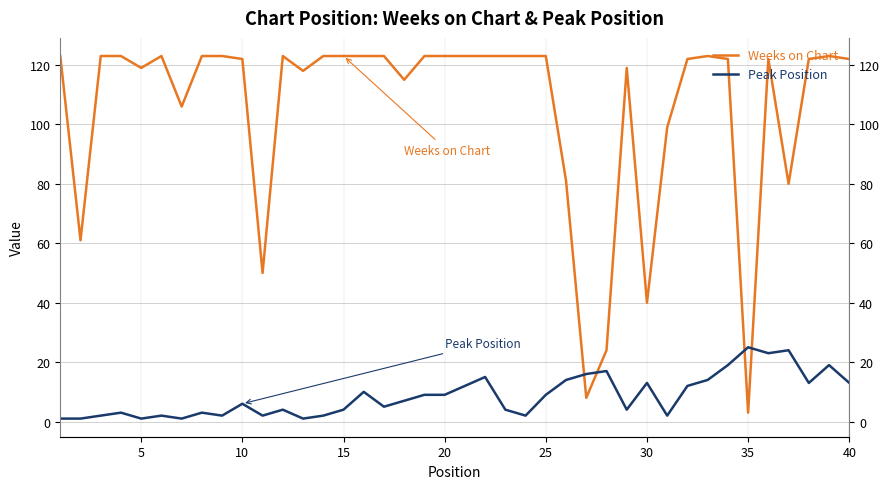

Count the number of categories in the chart.

40